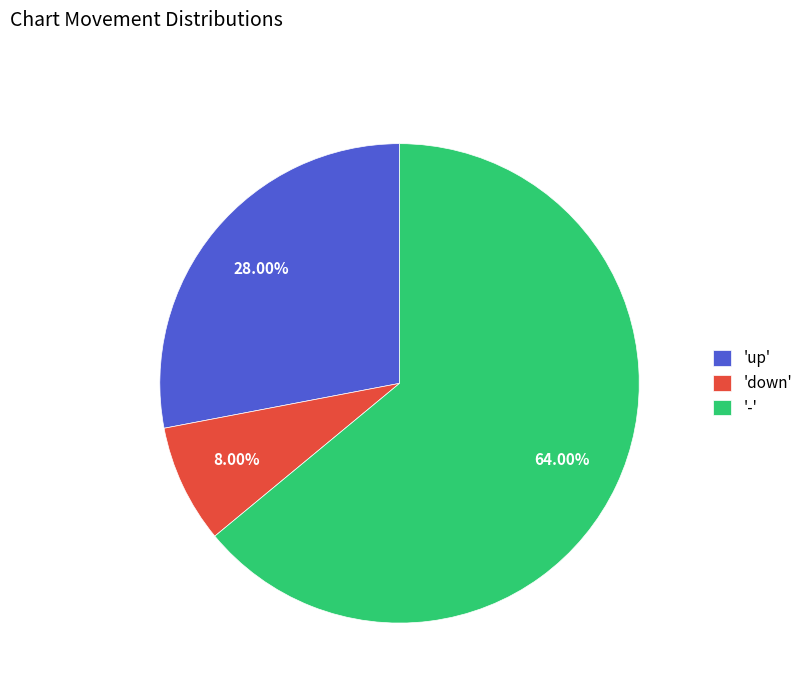

Combined, do 'down' and '-' account for over 50%?

Yes